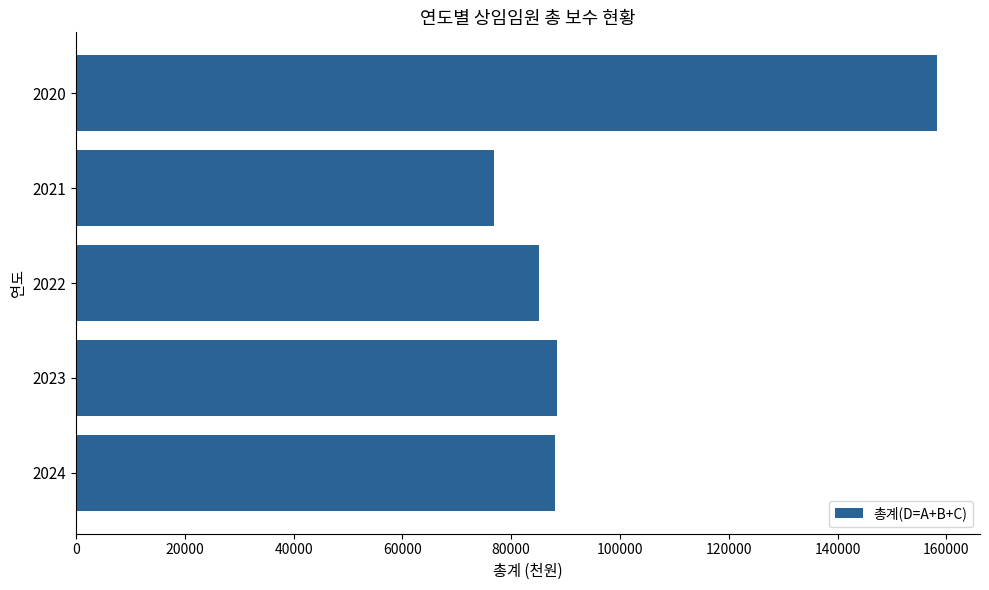

What value does the data have at 2021?

76748